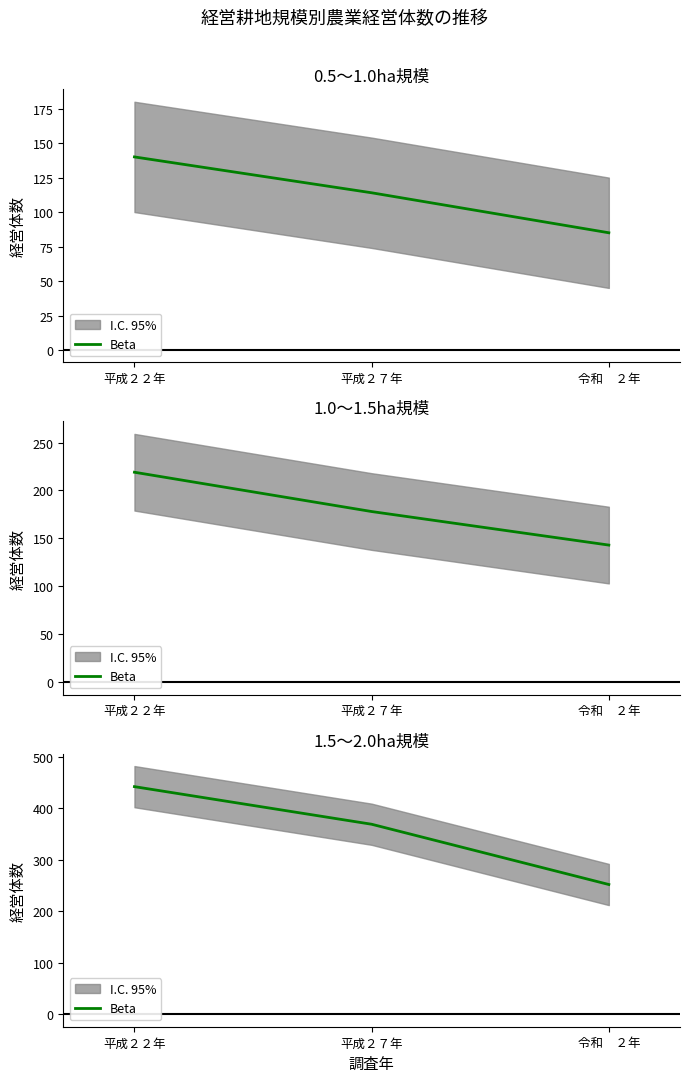

What is the sum of the values at 平成２７年 and 平成２２年?

811